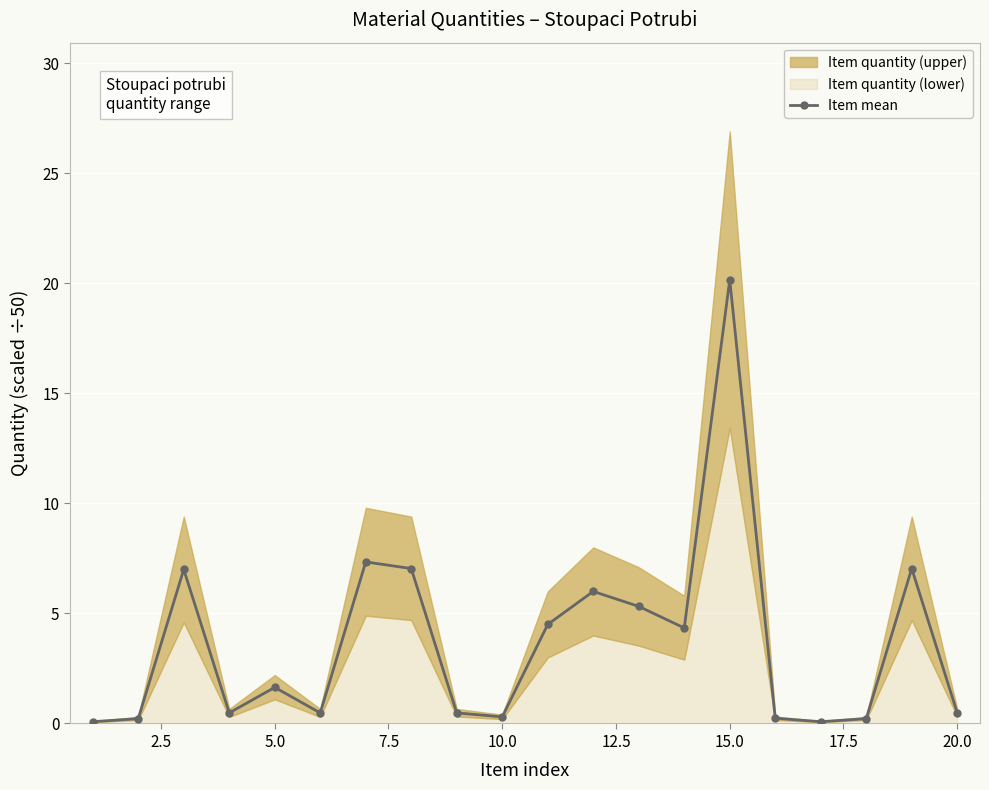

Is it true that Item mean equals 0.3 at 10.0?

True